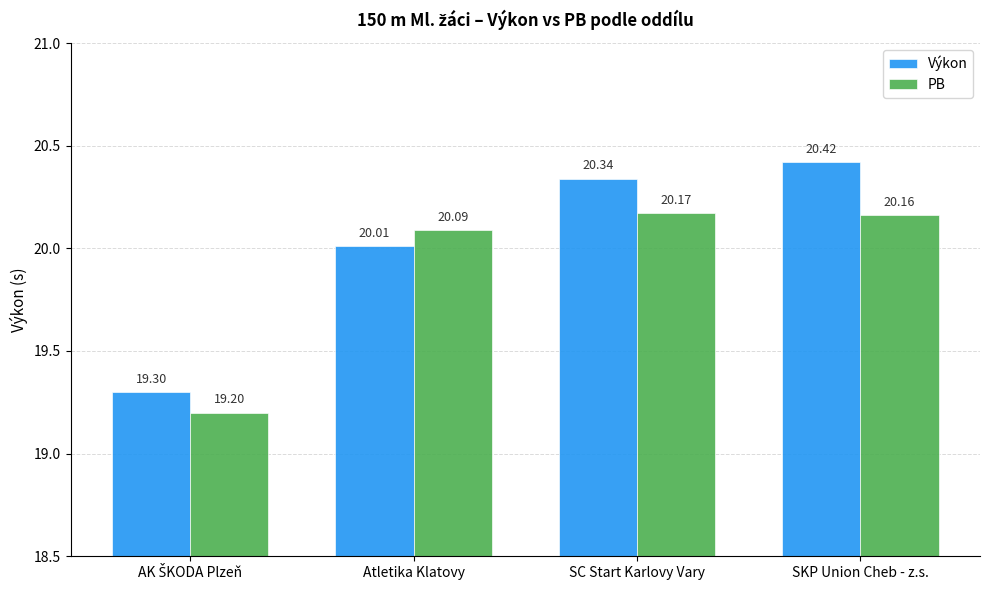

What is the difference between the highest and lowest values at SC Start Karlovy Vary?

0.2